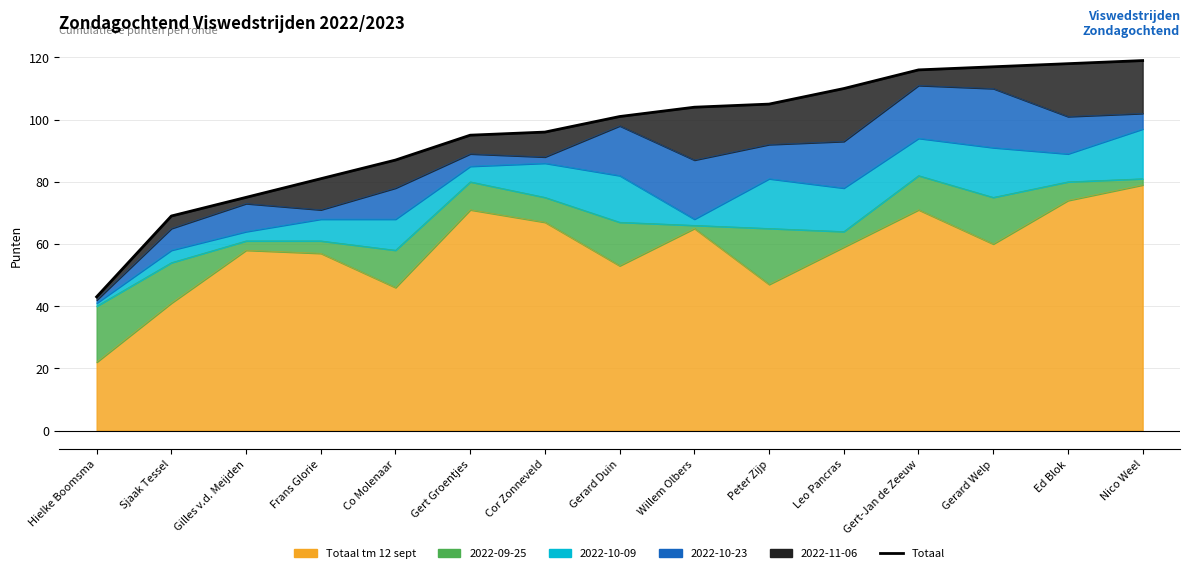

Between Cor Zonneveld and Hielke Boomsma, which is larger?

Cor Zonneveld